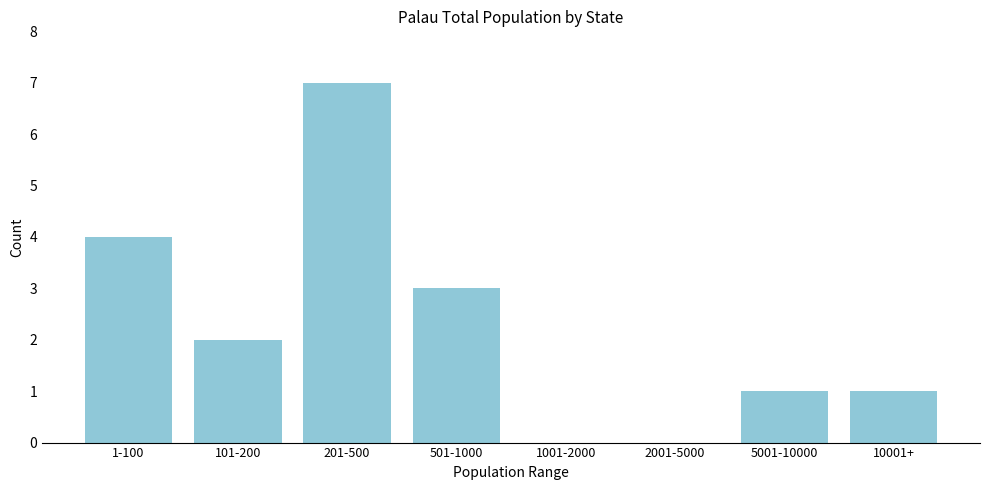

Reading right to left, extract all data points from this chart.

10001+=1	5001-10000=1	2001-5000=0	1001-2000=0	501-1000=3	201-500=7	101-200=2	1-100=4